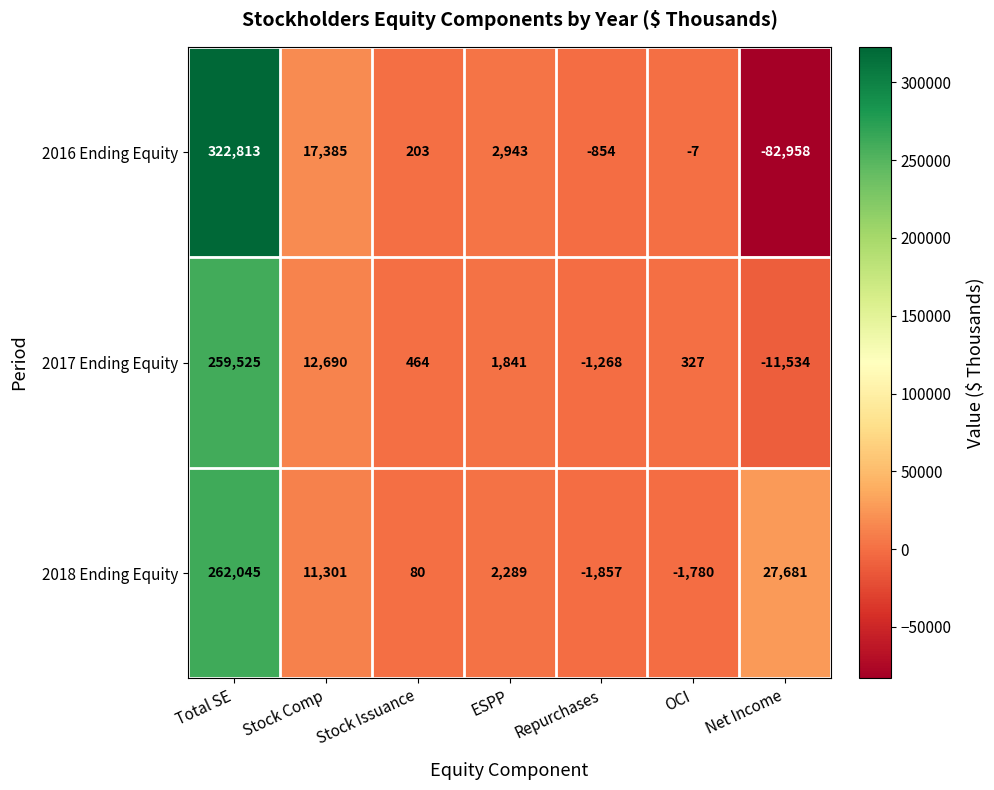

At which label is 2018 Ending Equity closest to 130094?

Net Income